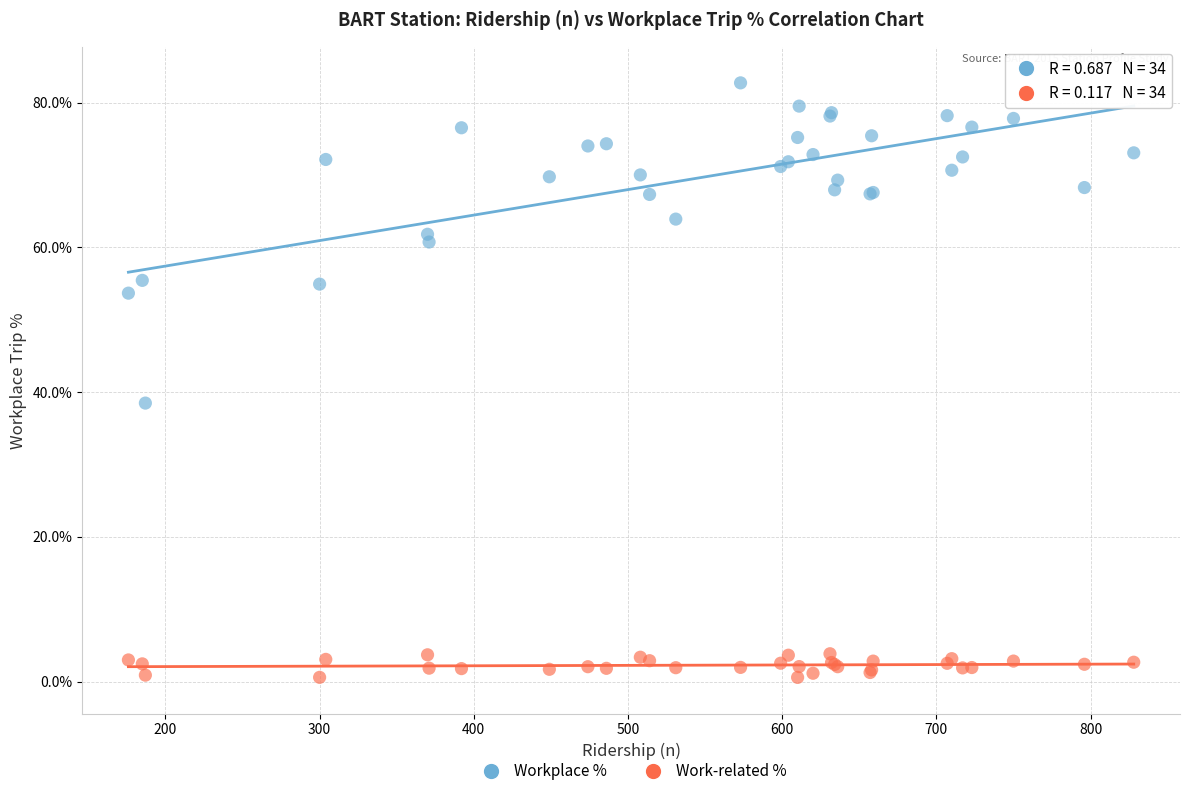

What are all the series names shown in the legend?

Workplace %, Work-related %